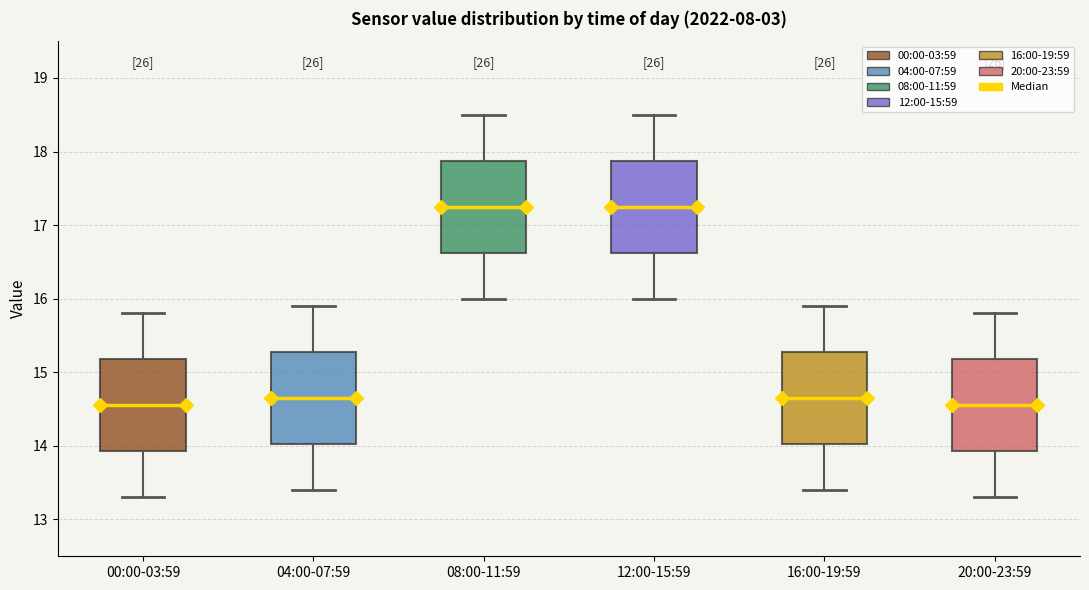

Reading left to right, read every box against the y-axis: the position of its median line, the range the box covers, and the ends of its whiskers. The values are not printed on the chart, so give them approximately, as read against the axis.

00:00-03:59: median 14.6, box 13.9 to 15.2, whiskers 13.3 to 15.8
04:00-07:59: median 14.7, box 14.0 to 15.3, whiskers 13.4 to 15.9
08:00-11:59: median 17.3, box 16.6 to 17.9, whiskers 16.0 to 18.5
12:00-15:59: median 17.3, box 16.6 to 17.9, whiskers 16.0 to 18.5
16:00-19:59: median 14.7, box 14.0 to 15.3, whiskers 13.4 to 15.9
20:00-23:59: median 14.6, box 13.9 to 15.2, whiskers 13.3 to 15.8